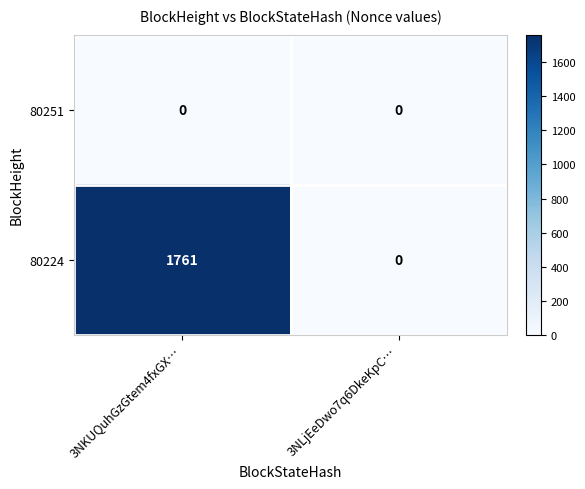

What is the approximate value of 80224 at 3NKUQuhGzGtem4fxGX…?

1761